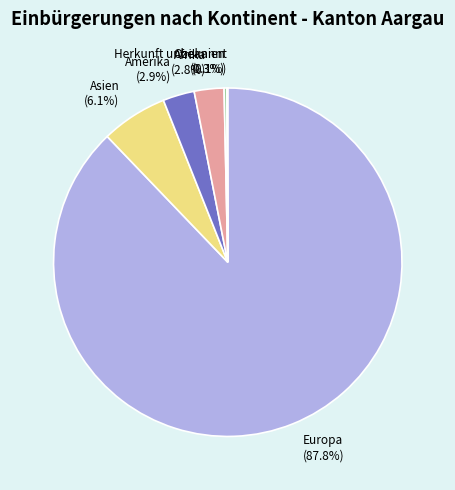

Is it true that Afrika is 3% of the pie?

True